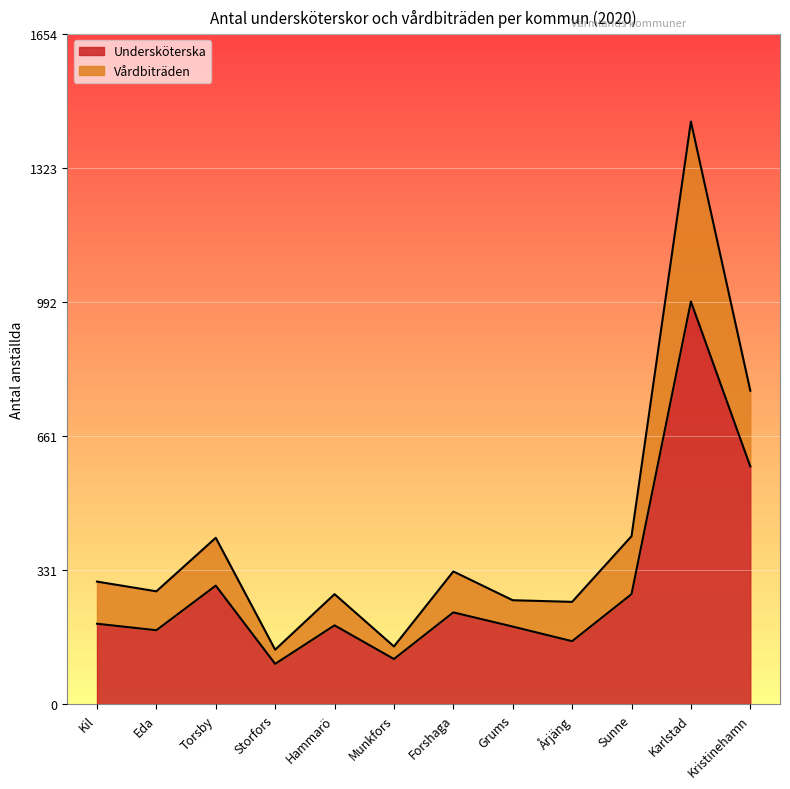

What are all the series names shown in the legend?

Undersköterska, Vårdbiträden